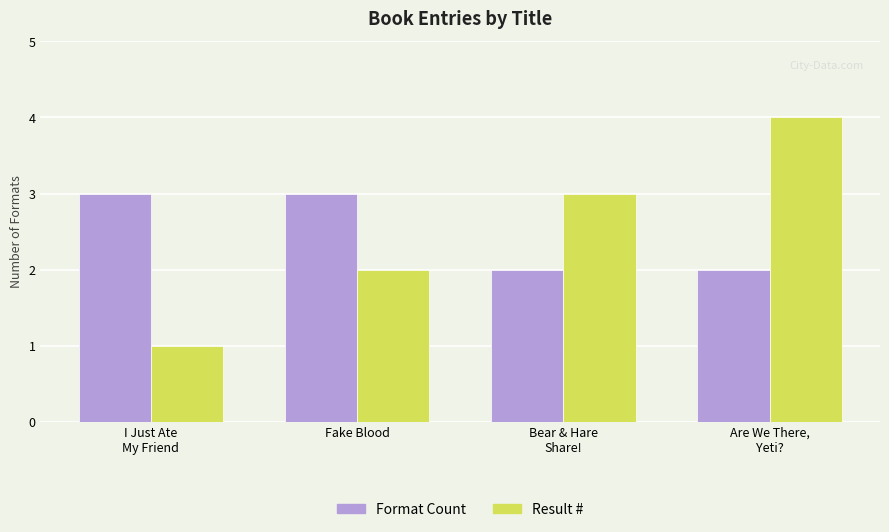

Between Fake Blood and Are We There,
Yeti?, which series saw the biggest shift?

Result #